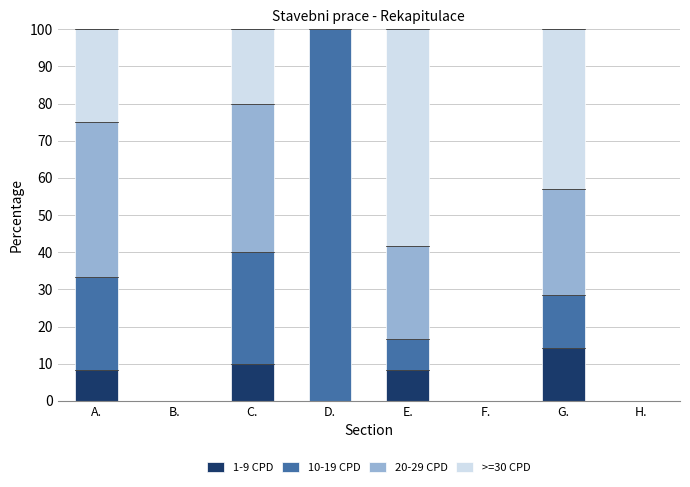

What is the total value across all series at E.?

100.0